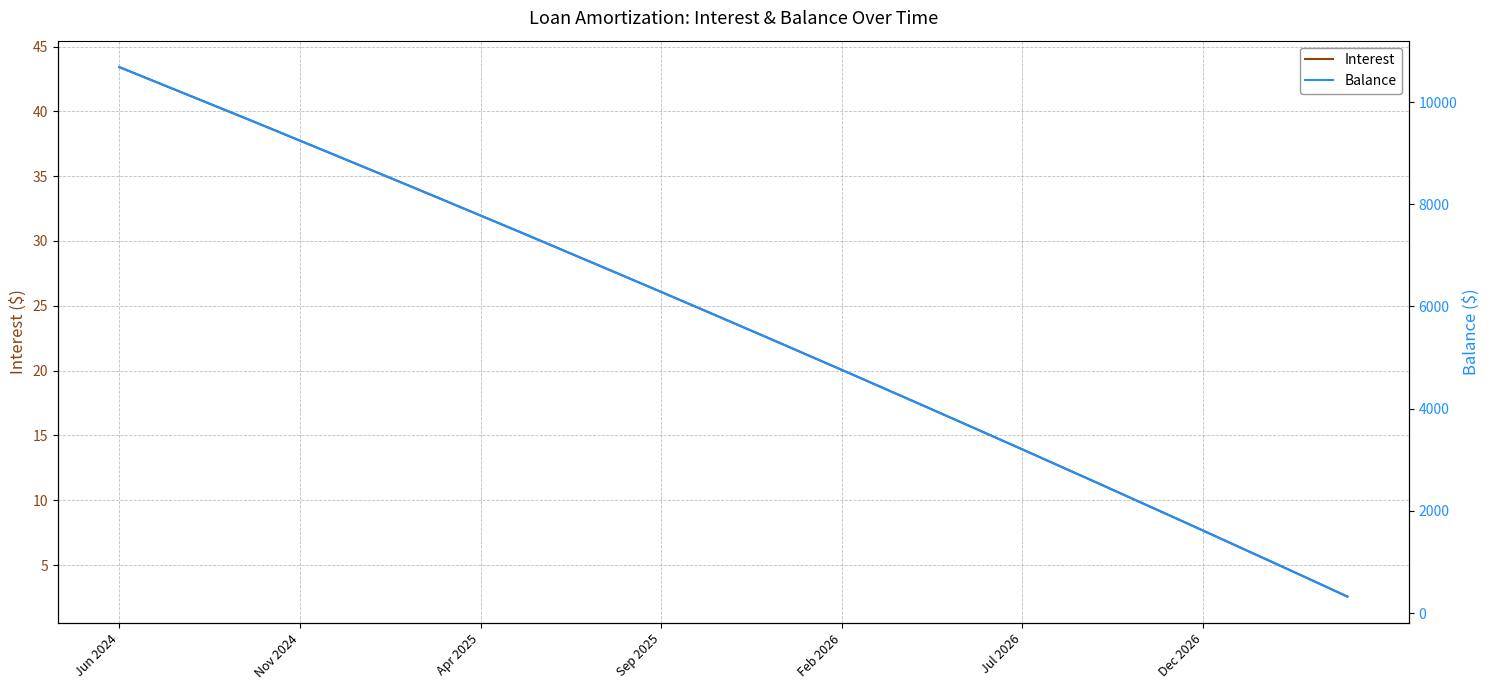

At which label does Interest first exceed 23?

Jun 2024